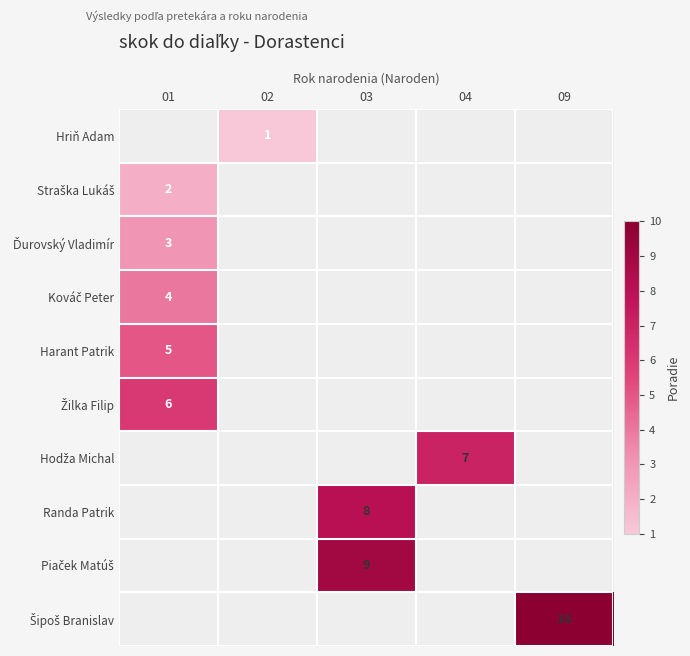

Rank the series by their average value, from highest to lowest.

Hriň Adam, Straška Lukáš, Ďurovský Vladimír, Kováč Peter, Harant Patrik, Žilka Filip, Hodža Michal, Randa Patrik, Piaček Matúš, Šipoš Branislav